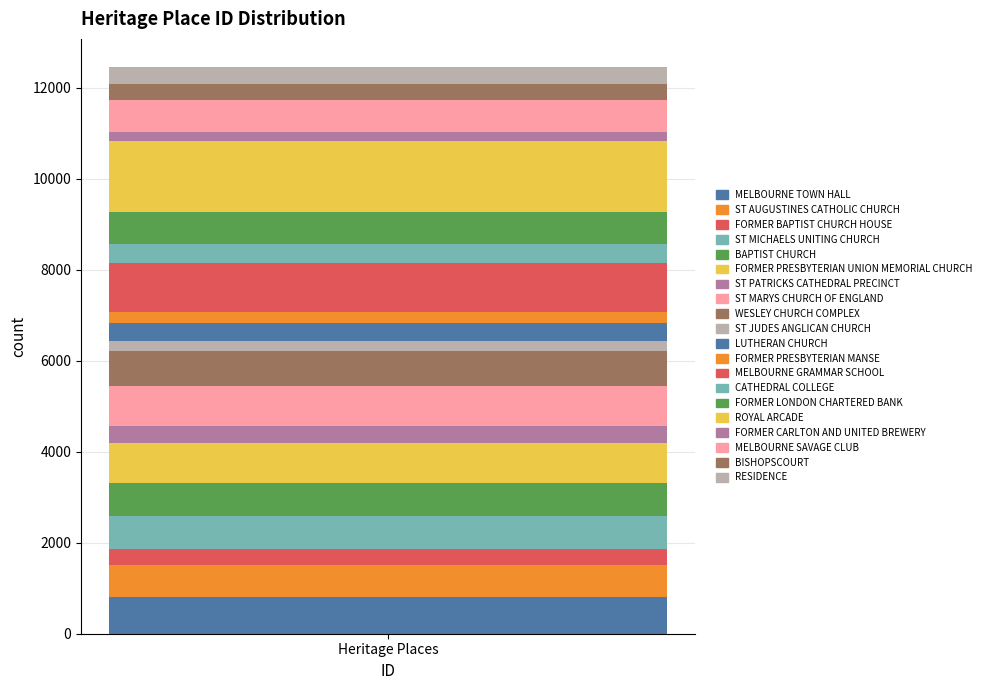

How many bars are there in total?

1